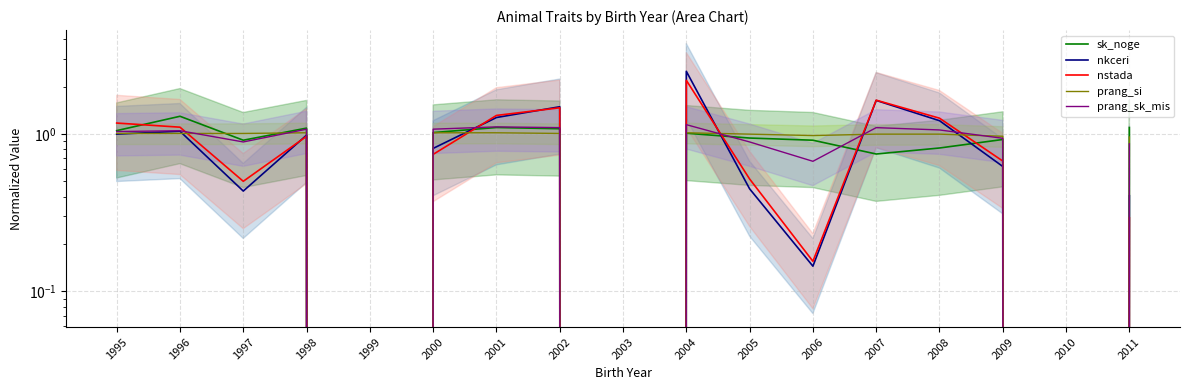

What is the difference between the highest and lowest values at 2004?

1.5